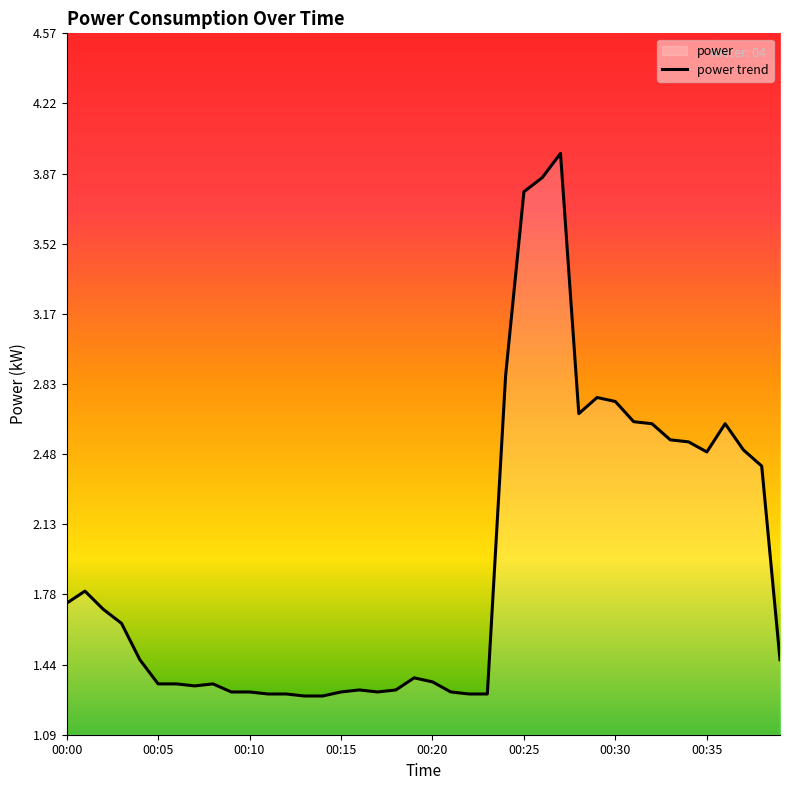

What is the sum of all values?

77.8